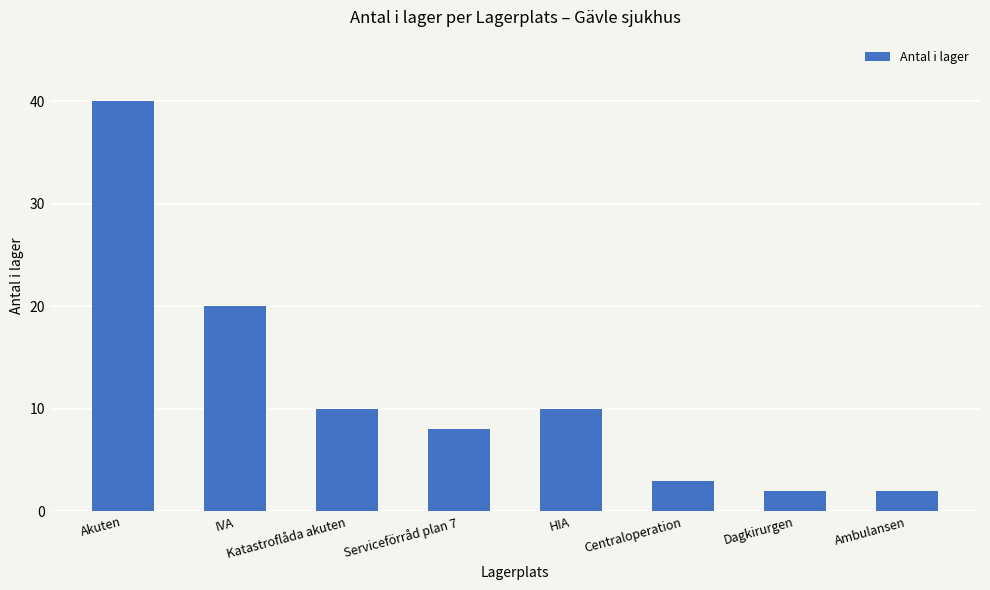

Between IVA and HIA, which is larger?

IVA